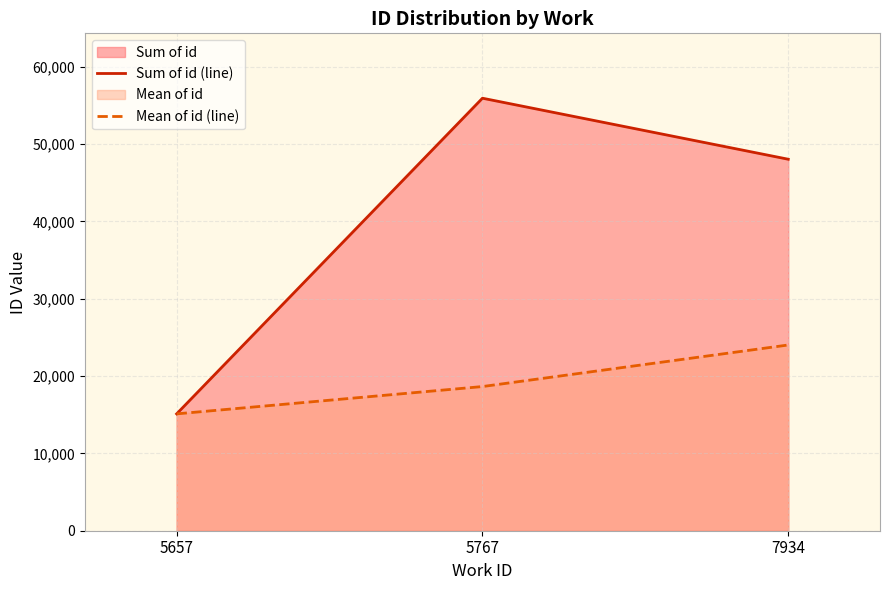

Read the Sum of id (line) value at 7934.

48036.0